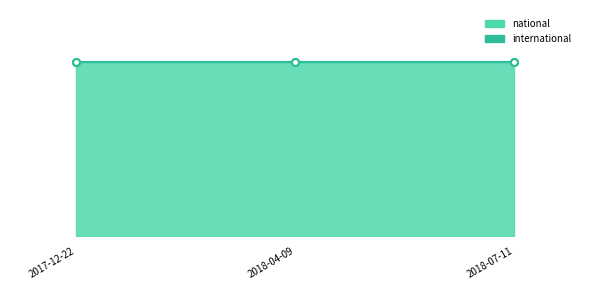

Which series has the largest total across all categories?

national